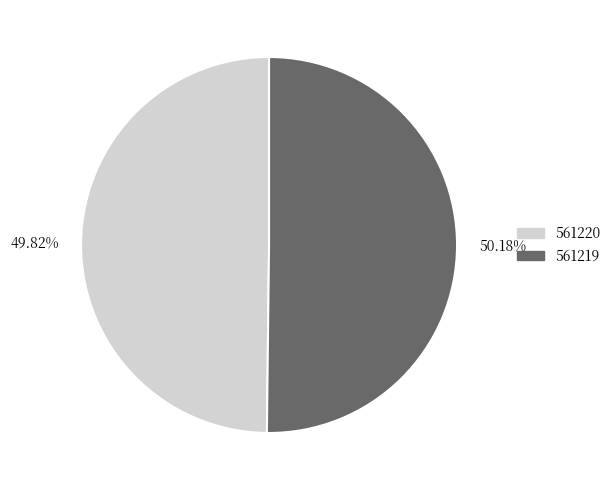

Is there any slice that represents more than half of the pie?

Yes